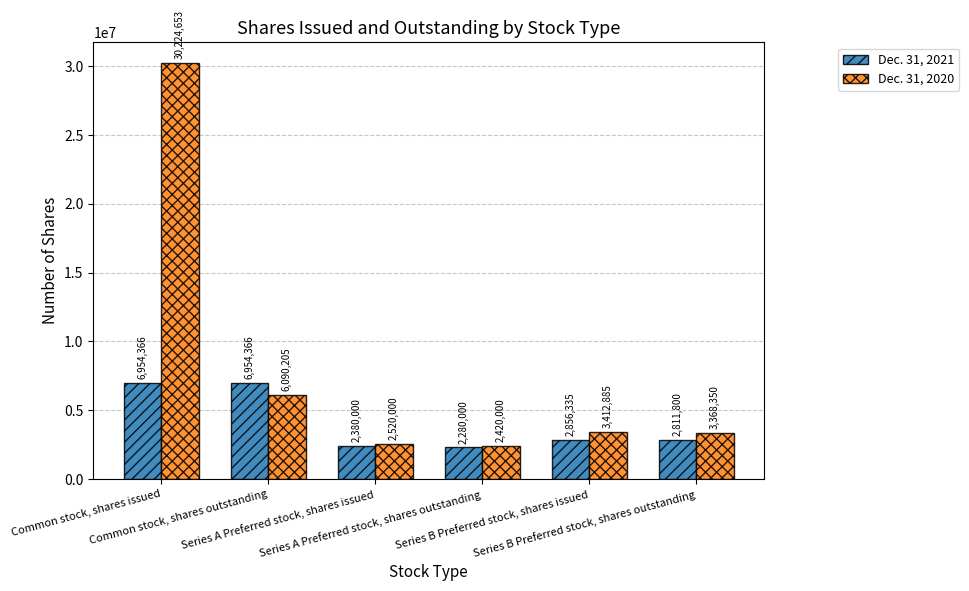

Rank the series by their average value, from lowest to highest.

Dec. 31, 2021, Dec. 31, 2020